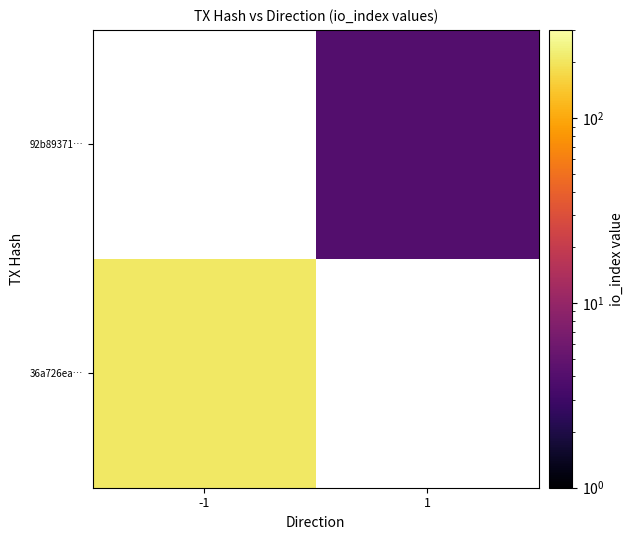

Between 1 and -1, which is larger?

-1